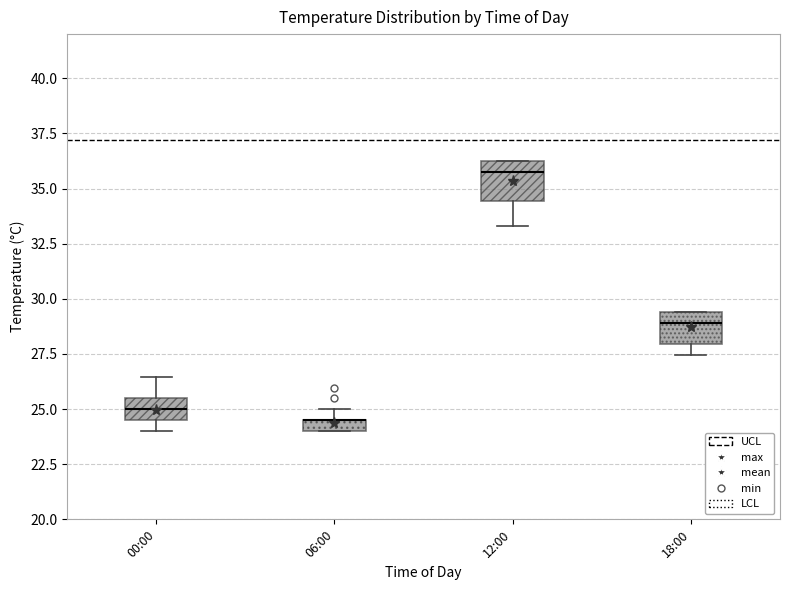

Where is the lower edge of the box for 06:00 on the y-axis? The values are not printed on the chart, so give them approximately, as read against the axis.

24.0